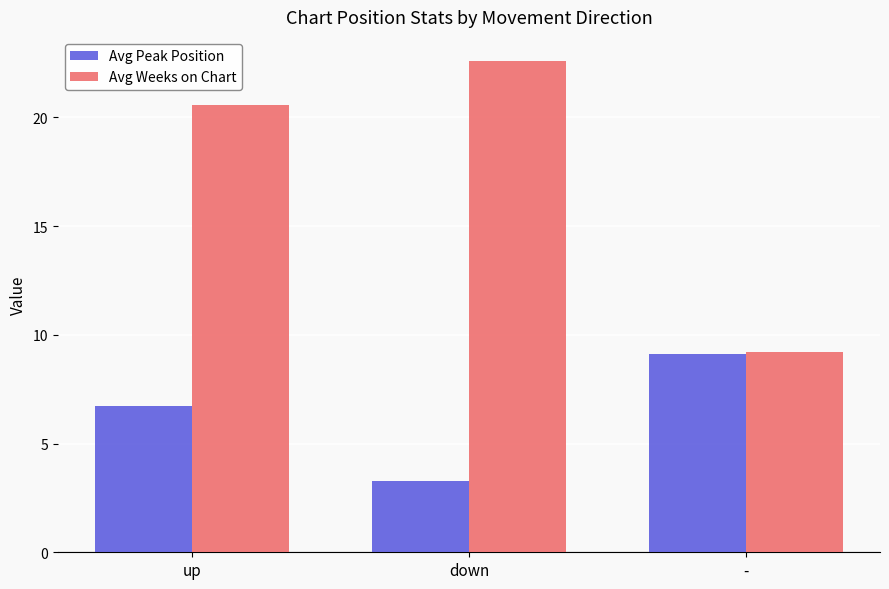

Rank the categories by Avg Peak Position value from highest to lowest.

-, up, down